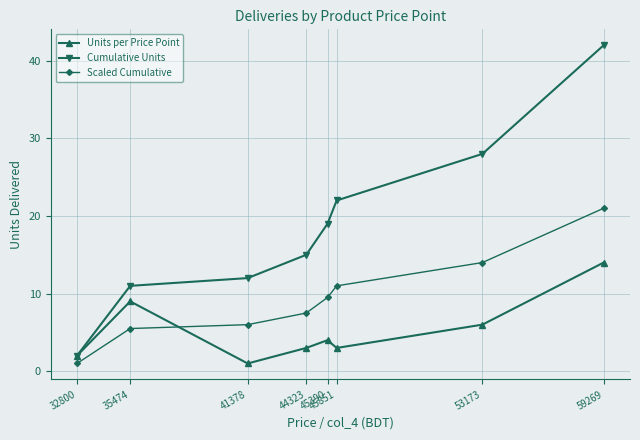

What is the difference between the highest and lowest values at 32800?

1.0